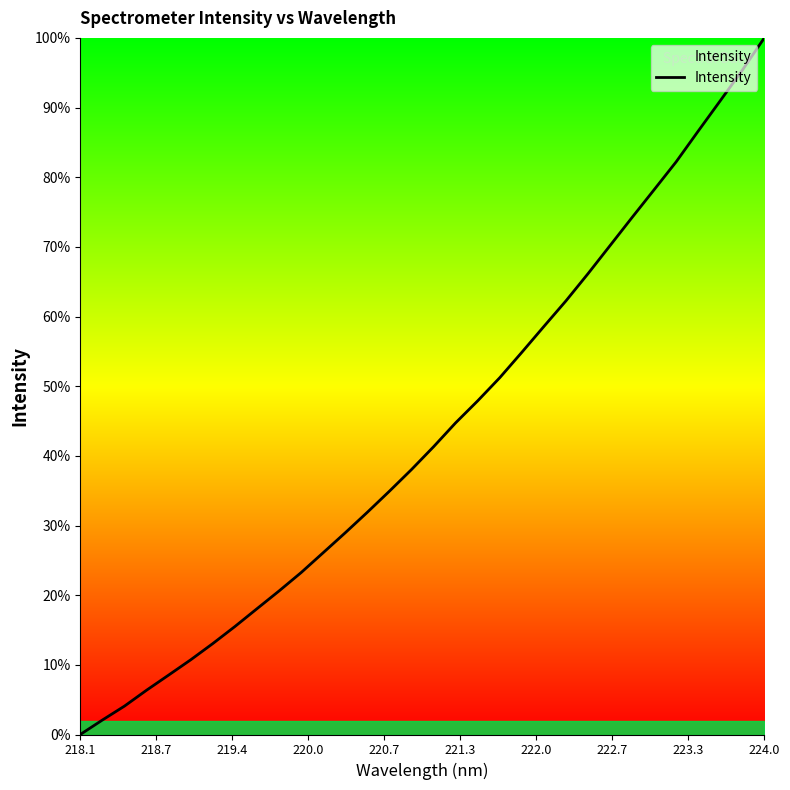

What is the maximum value shown in the chart?

100.0